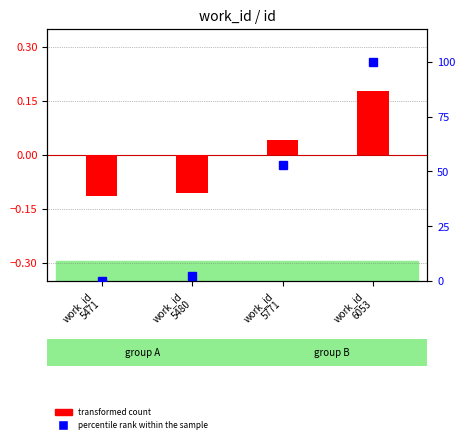

Is it true that the value at work_id
5480 is 2.8?

False